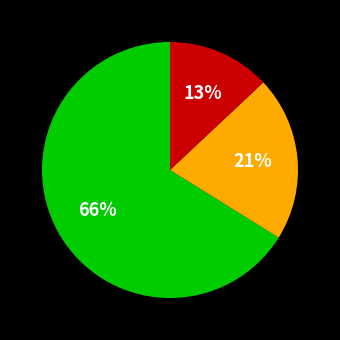

Does any single category account for the majority?

Yes